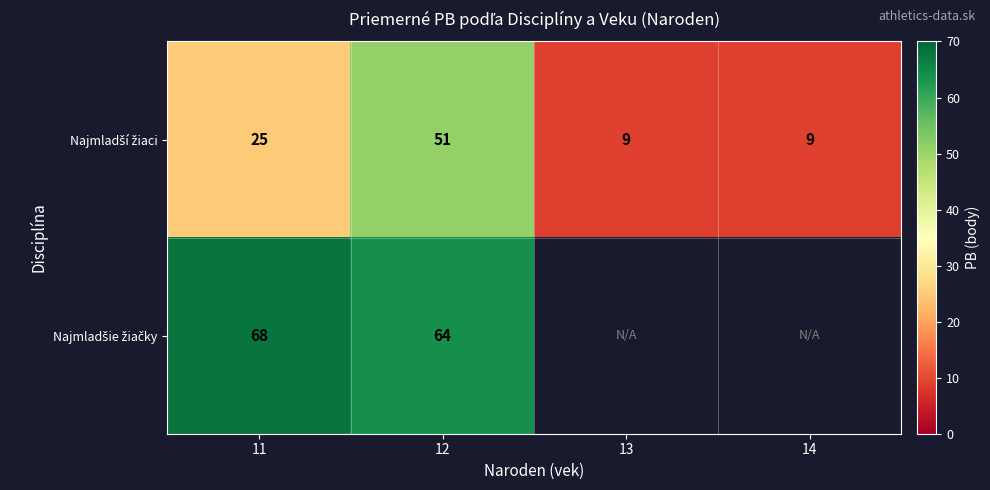

The Najmladšie žiačky series shows 64.0 at 12. True or false?

True